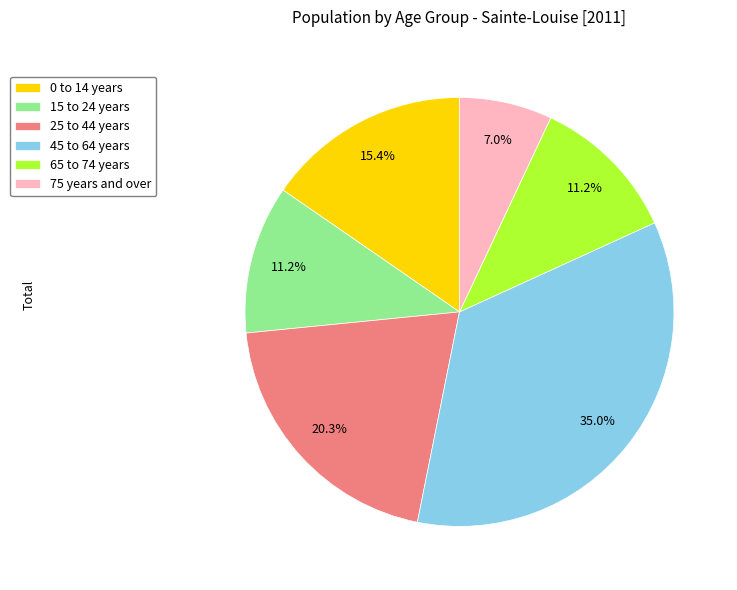

What percentage is the 15 to 24 years slice, to the nearest percent?

11%